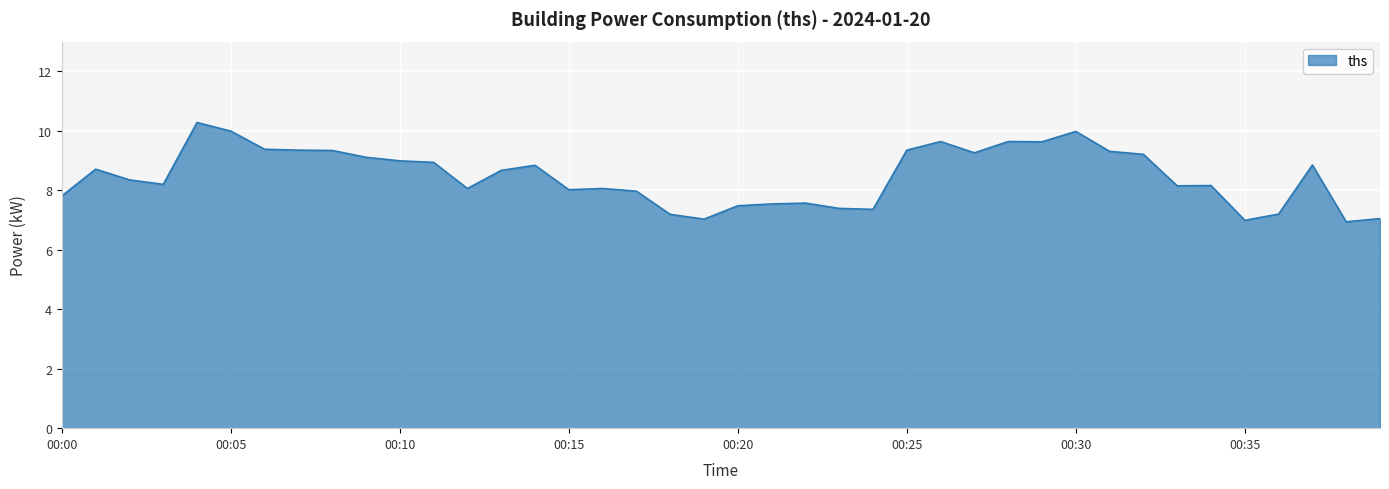

What is the maximum value shown in the chart?

10.3